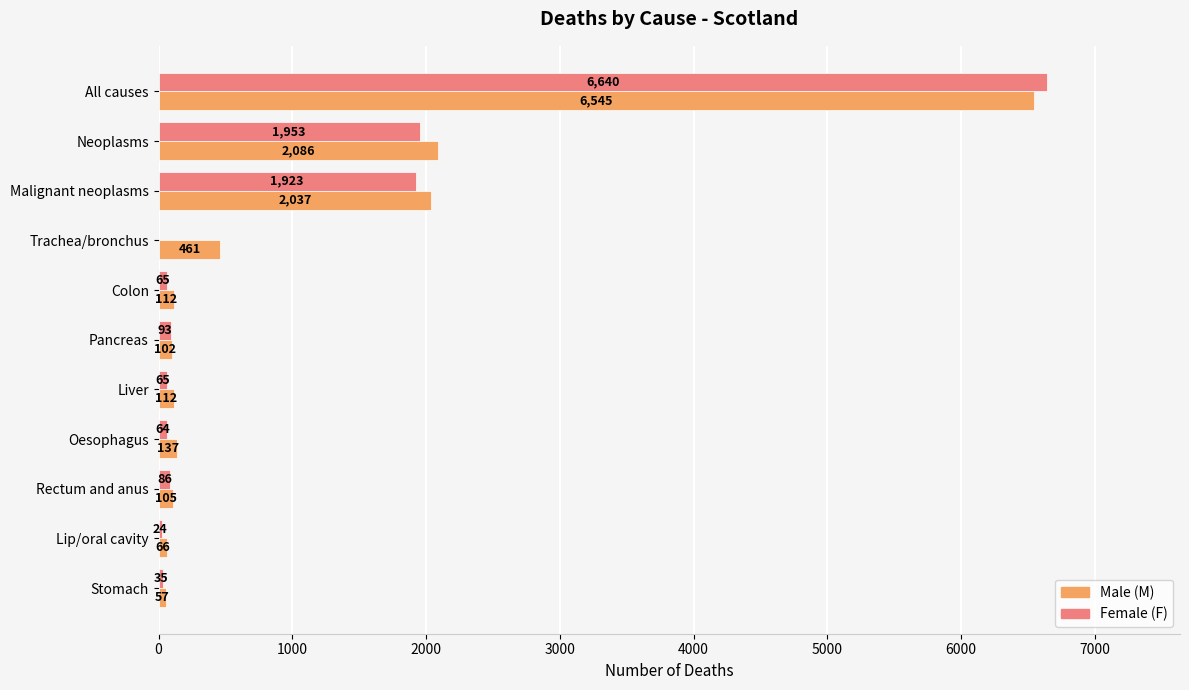

What is the maximum value shown in the chart?

6640